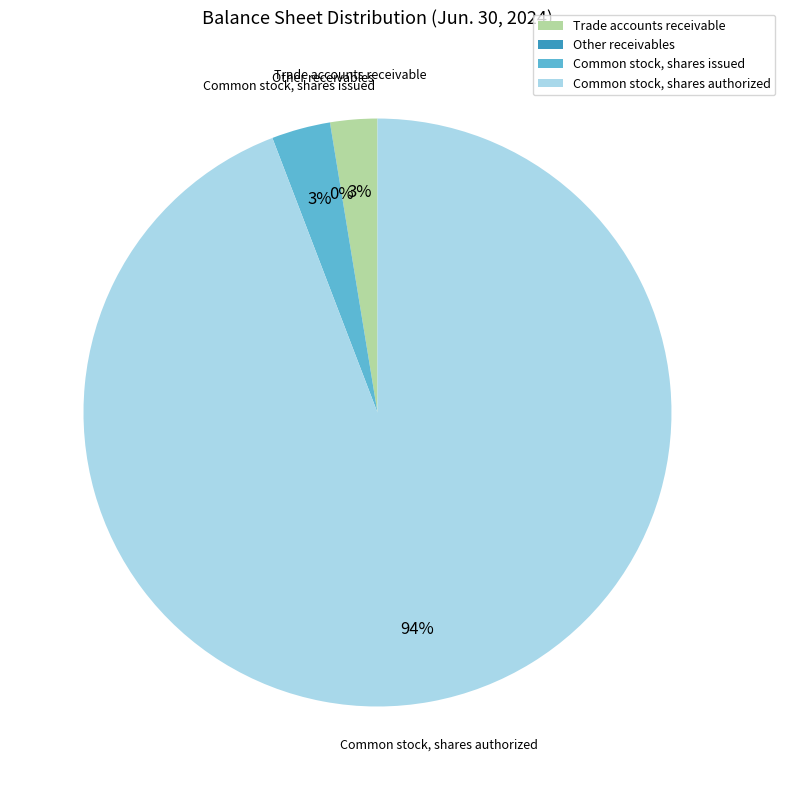

To the nearest percent, what is the difference between the largest and smallest slice percentages?

94%